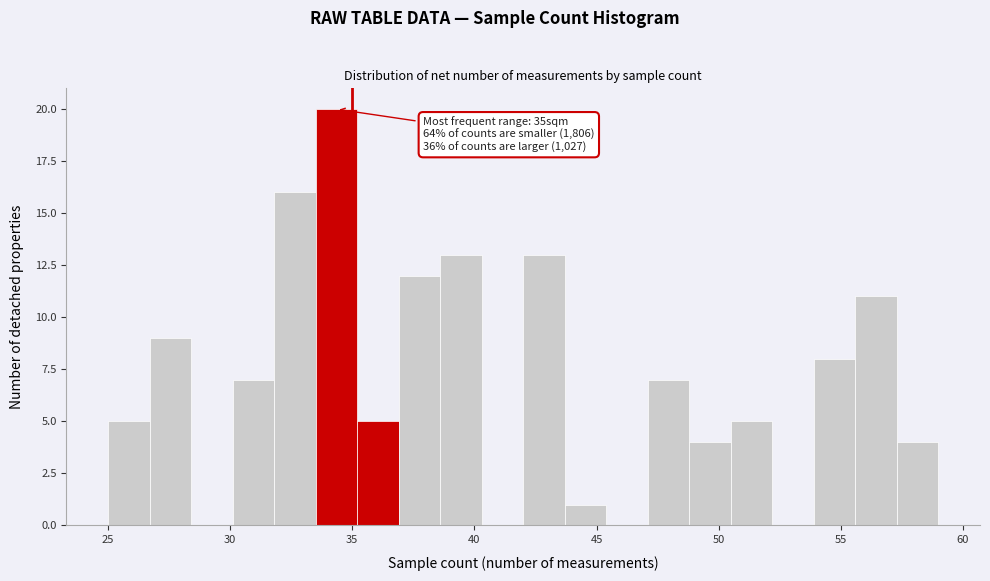

Around what value on the x-axis is the tallest bar? Give the approximate position of its centre, as read against the axis.

34.5